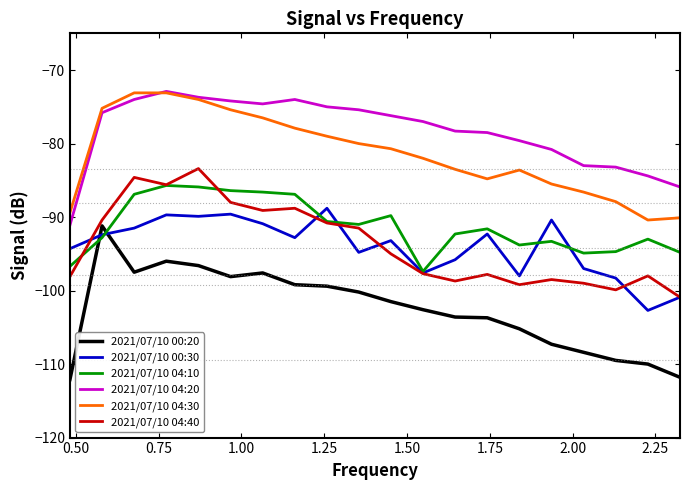

True or false: 2021/07/10 00:30 and 2021/07/10 04:30 intersect in this chart.

False